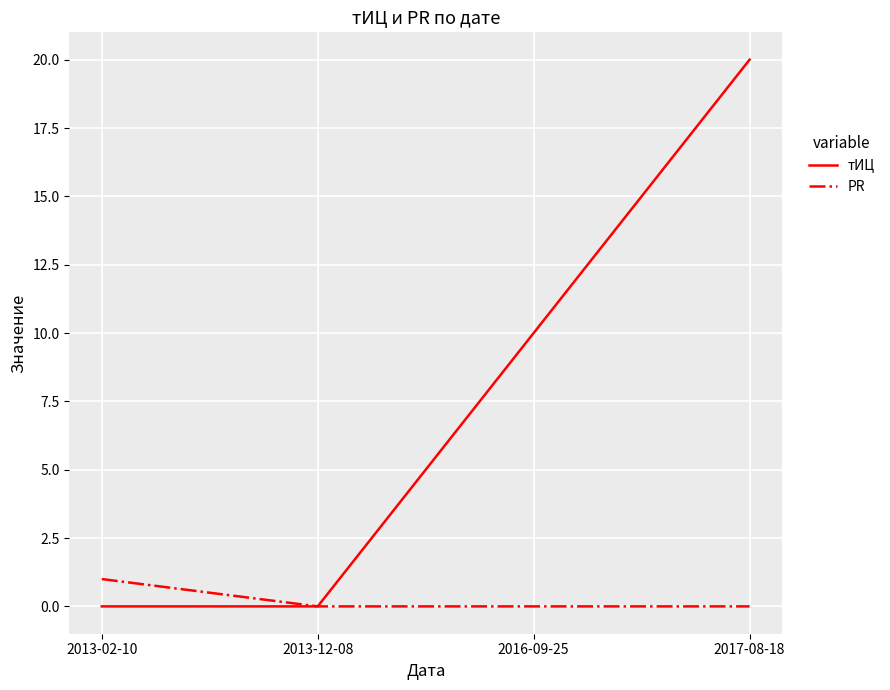

True or false: PR has a value of 0 at 2016-09-25.

True